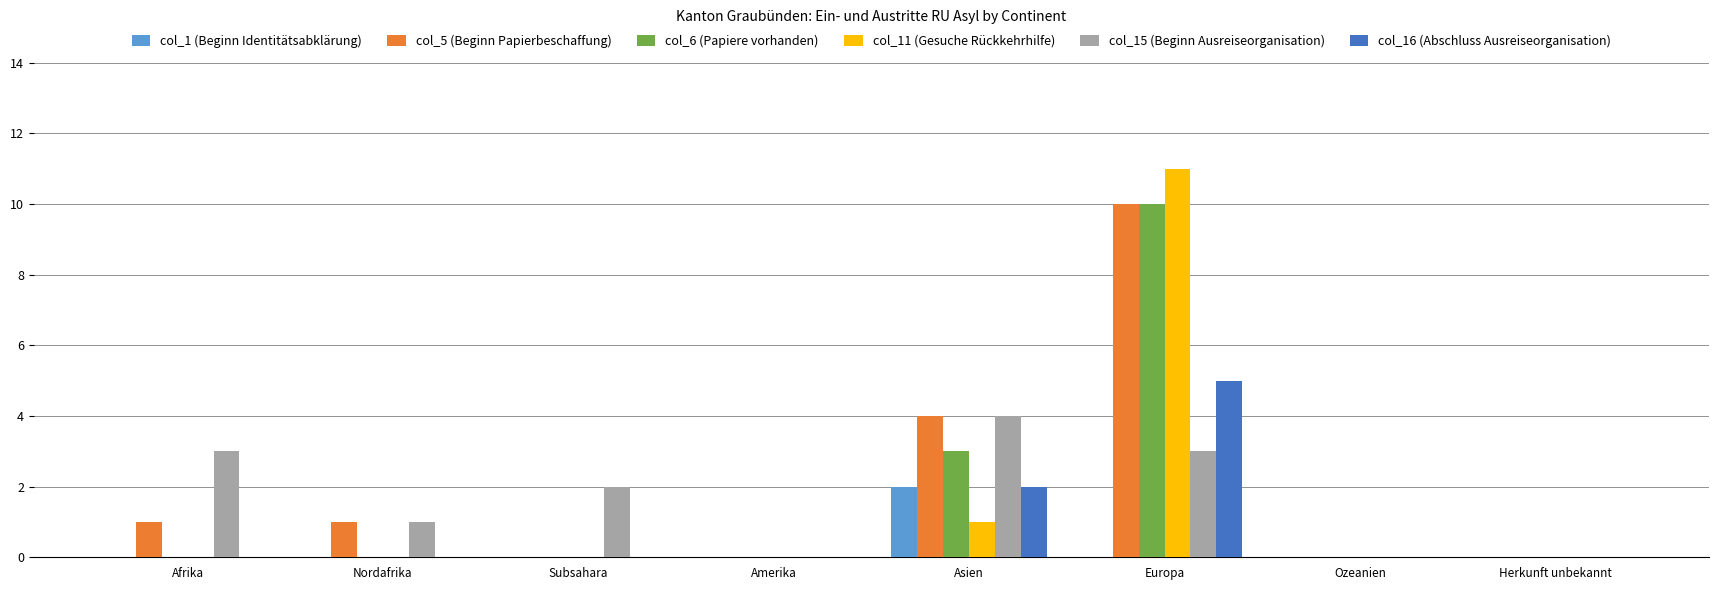

Reading left to right, what are all the values shown in this chart?

col_1 (Beginn Identitätsabklärung): 0	0	0	0	2	0	0	0
col_5 (Beginn Papierbeschaffung): 1	1	0	0	4	10	0	0
col_6 (Papiere vorhanden): 0	0	0	0	3	10	0	0
col_11 (Gesuche Rückkehrhilfe): 0	0	0	0	1	11	0	0
col_15 (Beginn Ausreiseorganisation): 3	1	2	0	4	3	0	0
col_16 (Abschluss Ausreiseorganisation): 0	0	0	0	2	5	0	0